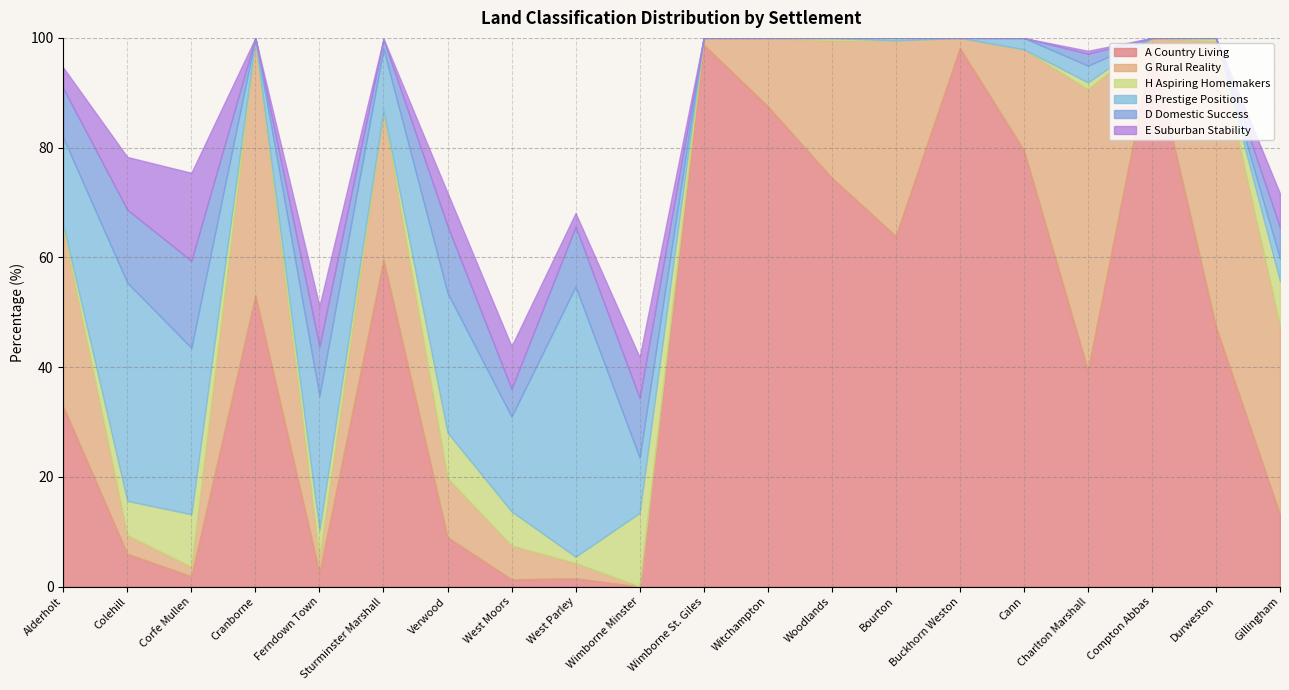

Which label corresponds to the smallest value in the chart?

Wimborne Minster